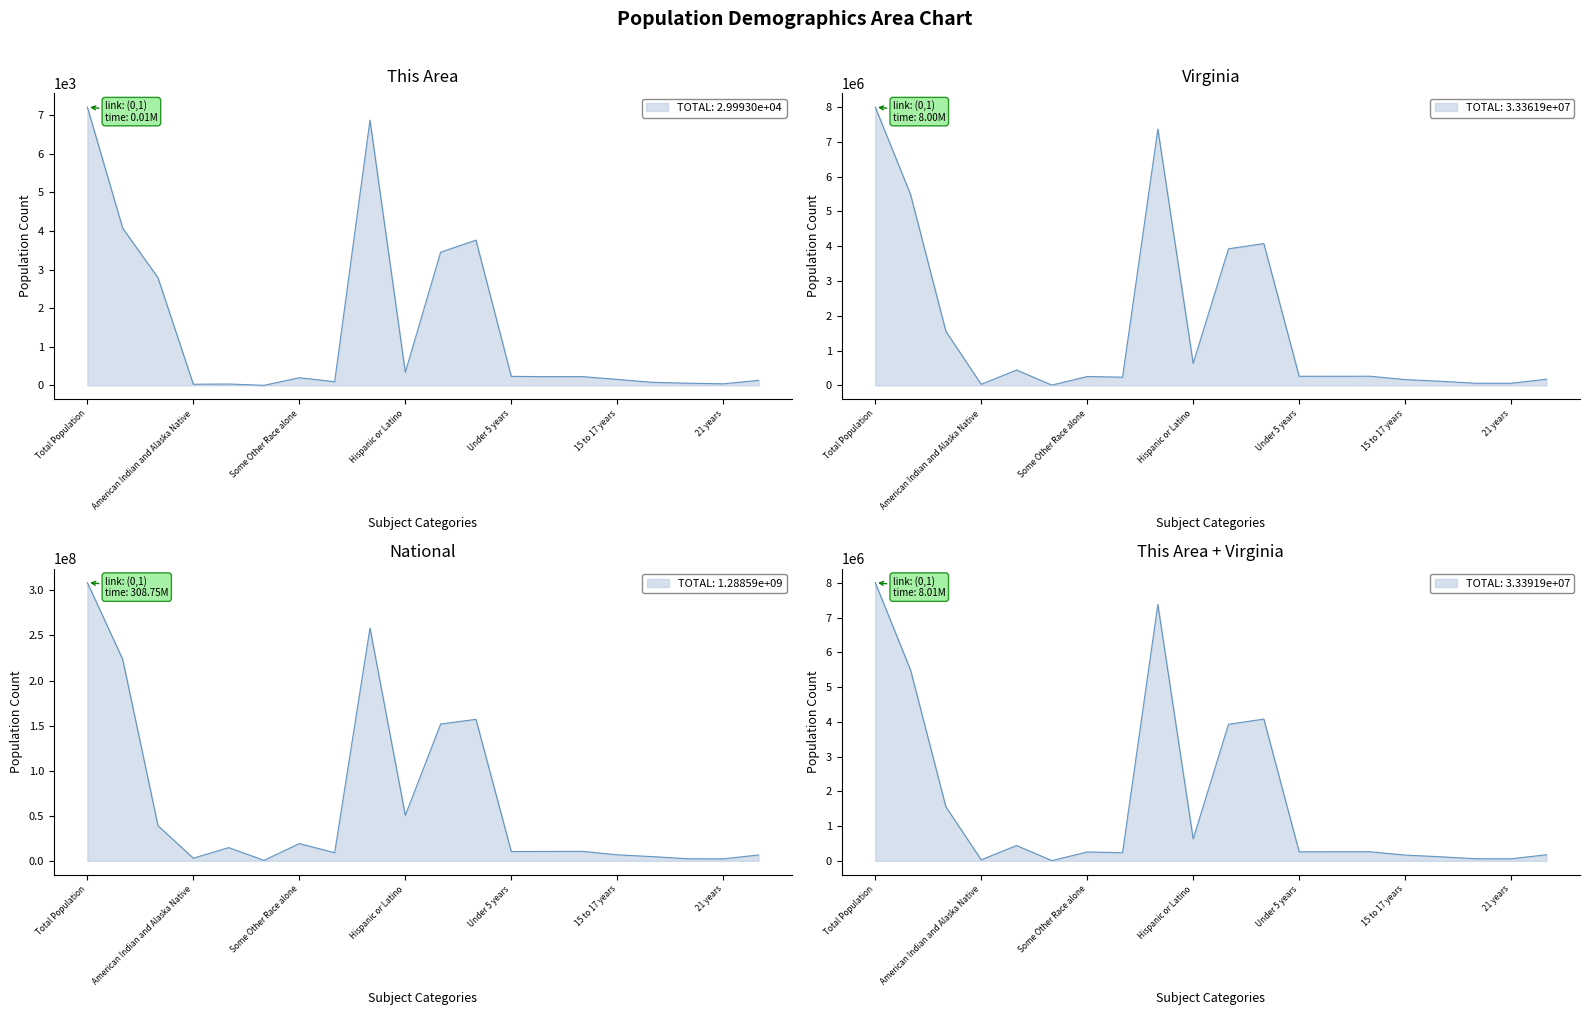

True or false: National and This Area cross at least once.

False